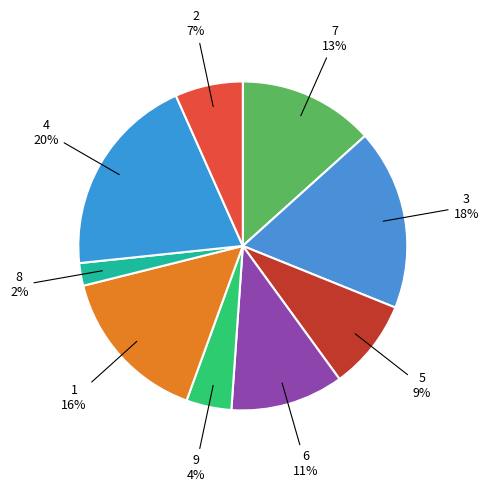

What percentage is the 7 slice, to the nearest percent?

13%